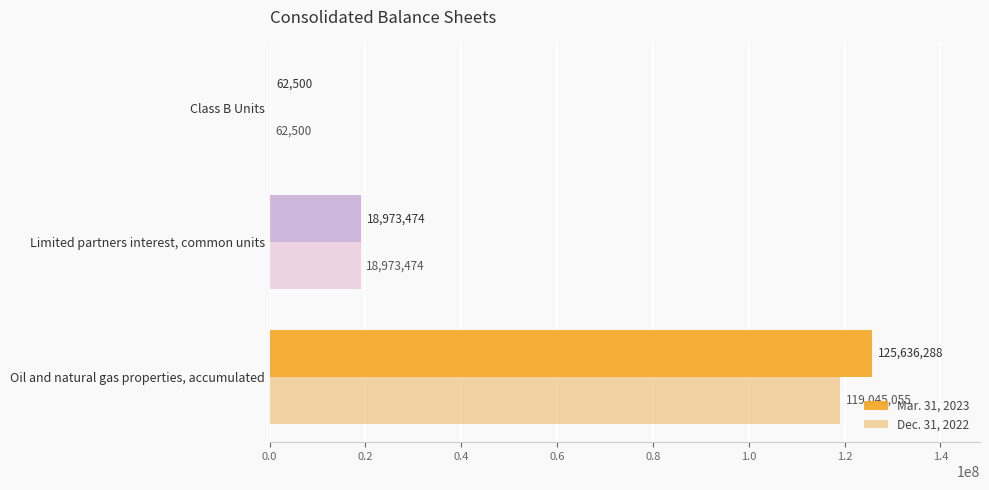

What is the sum of the Mar. 31, 2023 values at Limited partners interest, common units and Class B Units?

19035974